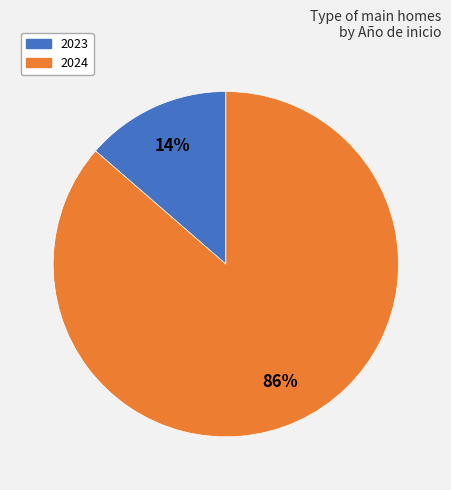

Is there any slice that represents more than half of the pie?

Yes